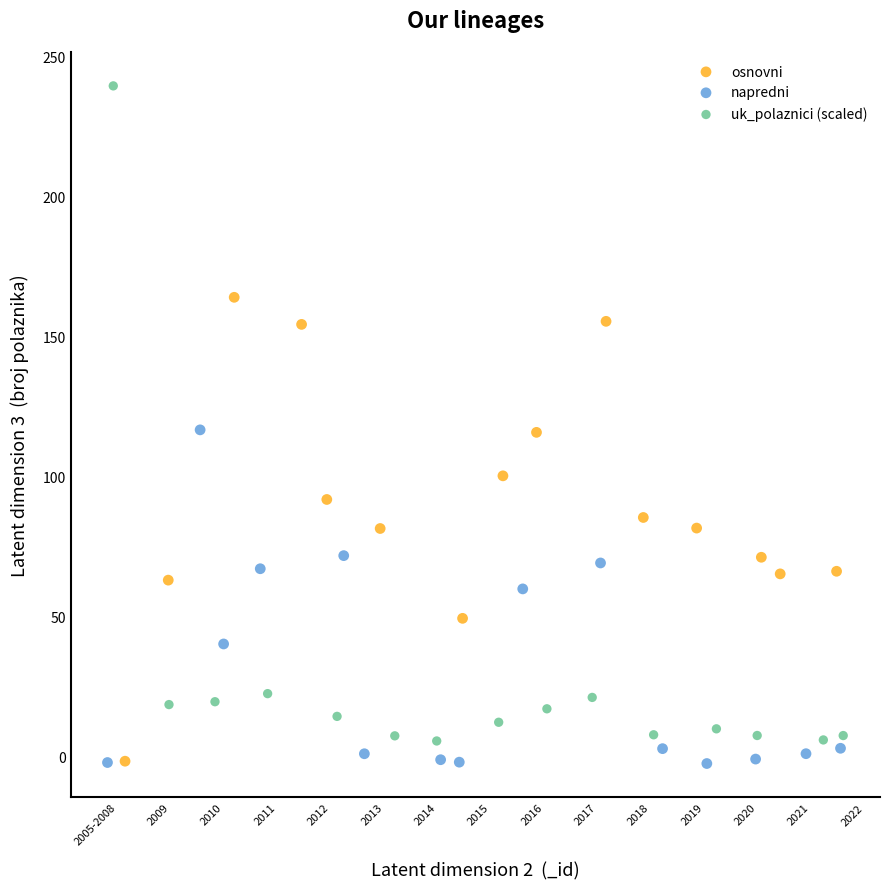

Which series reaches the maximum Y coordinate?

uk_polaznici (scaled)